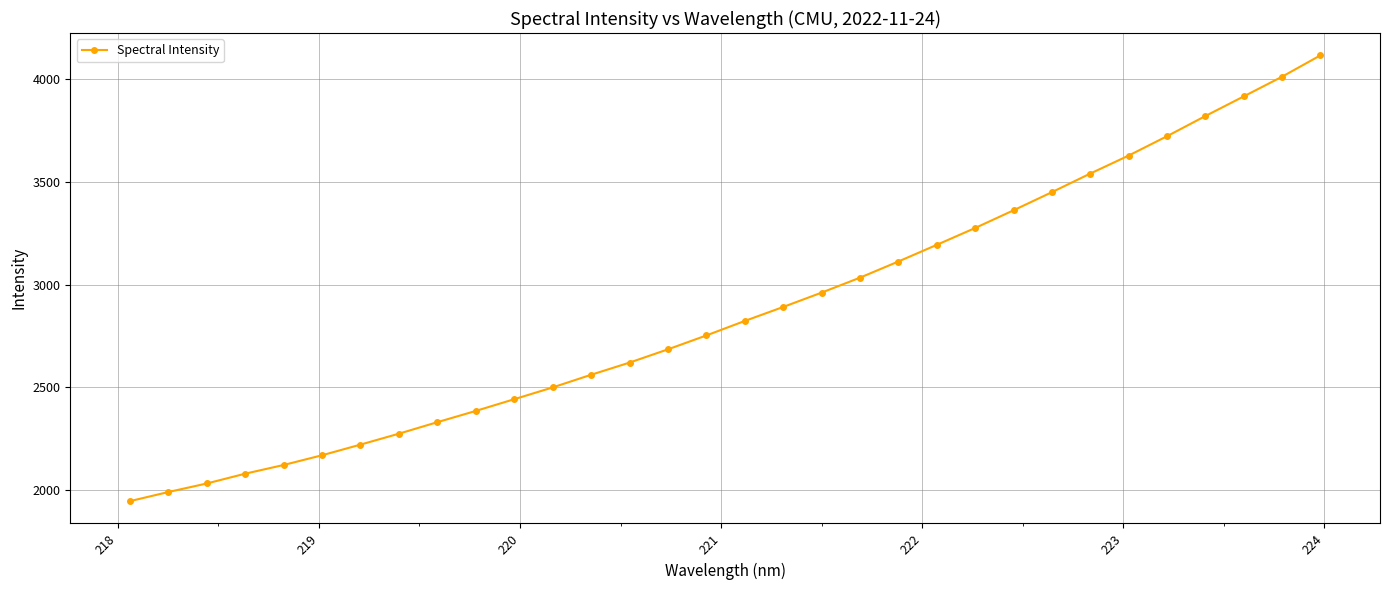

What is the minimum value shown in the chart?

1946.9